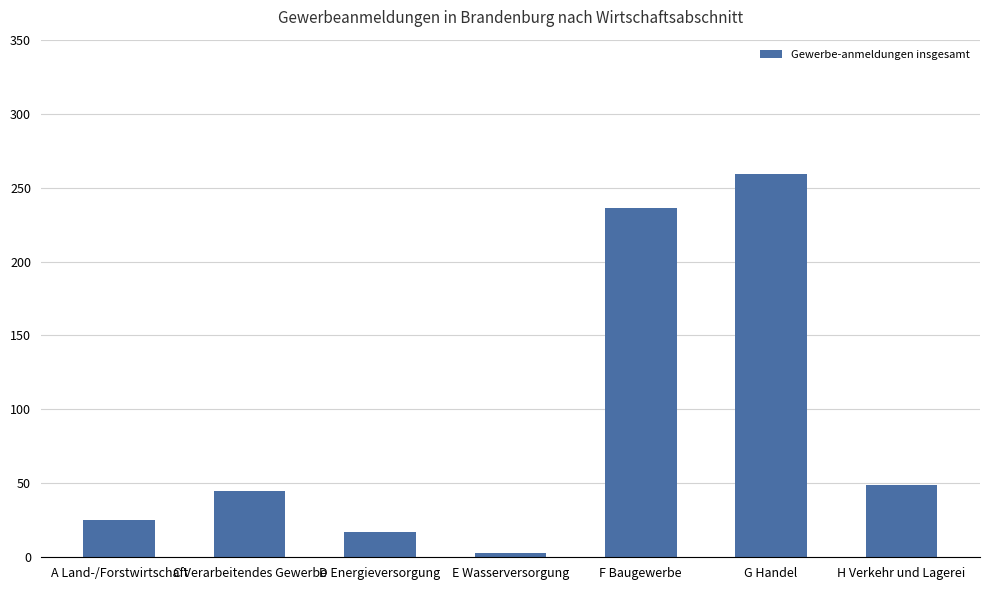

Reading left to right, transcribe all the data shown in this chart.

A Land-/Forstwirtschaft=25	C Verarbeitendes Gewerbe=45	D Energieversorgung=17	E Wasserversorgung=3	F Baugewerbe=236	G Handel=259	H Verkehr und Lagerei=49